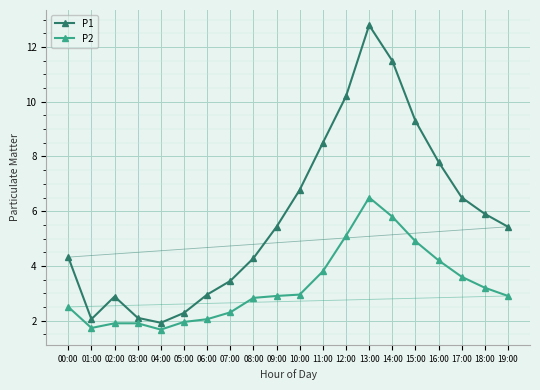

True or false: P2 and P1 cross at least once.

False